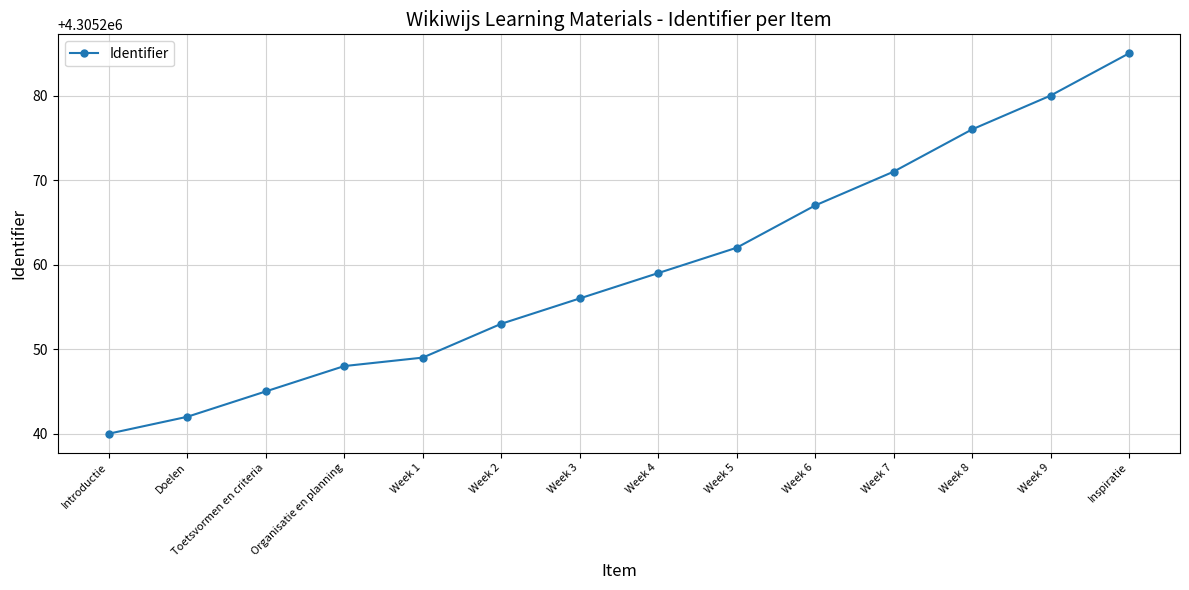

Read the value at Week 1.

4305249